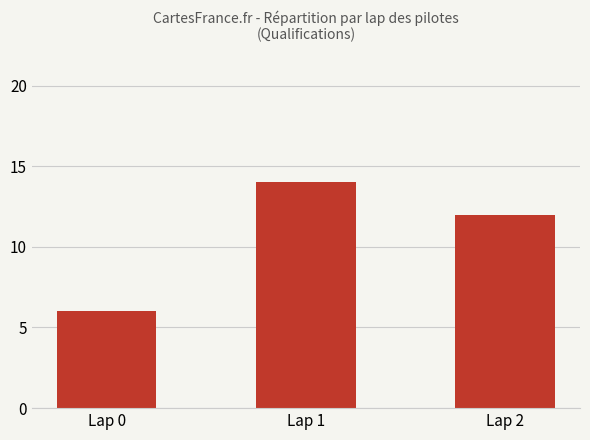

Where is the data nearest to the value 10?

Lap 2